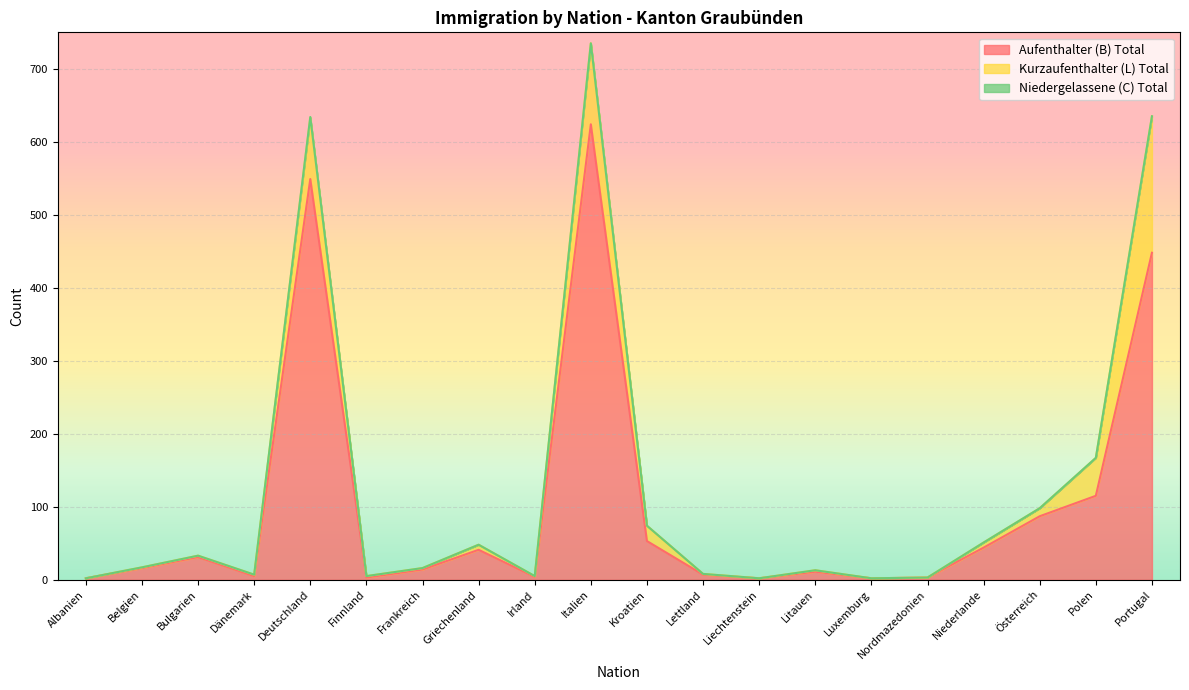

What is the value of the Kurzaufenthalter (L) Total point at the 2nd from the left?

1